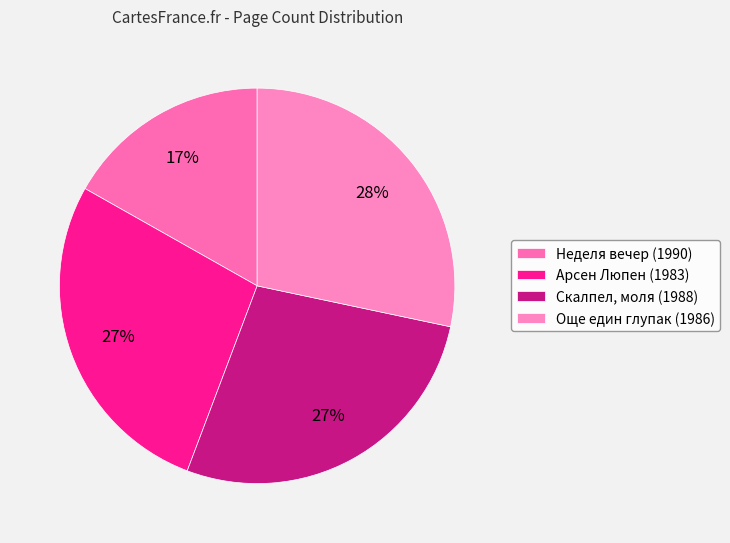

How many slices are in this pie chart?

4